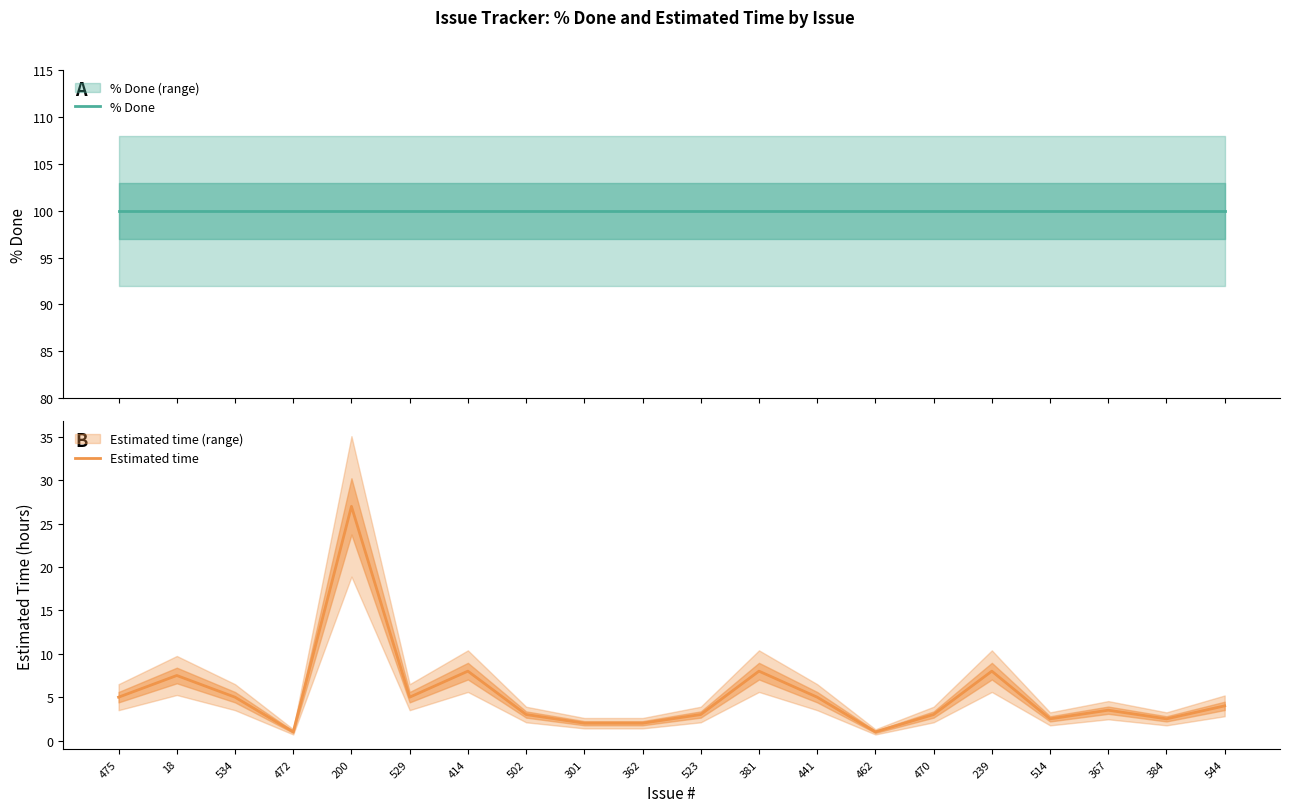

Which has a higher value, 384 or 414?

384